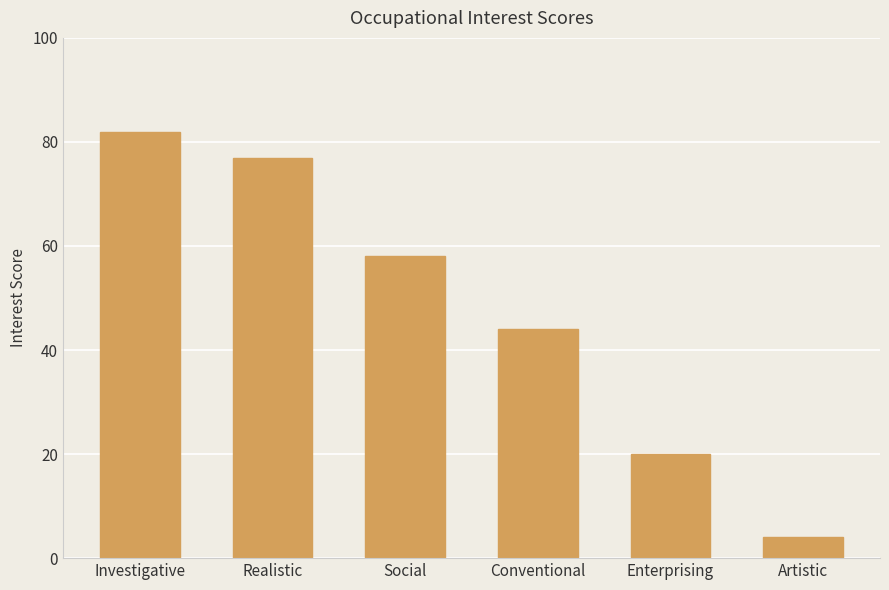

How many bars are there in total?

6